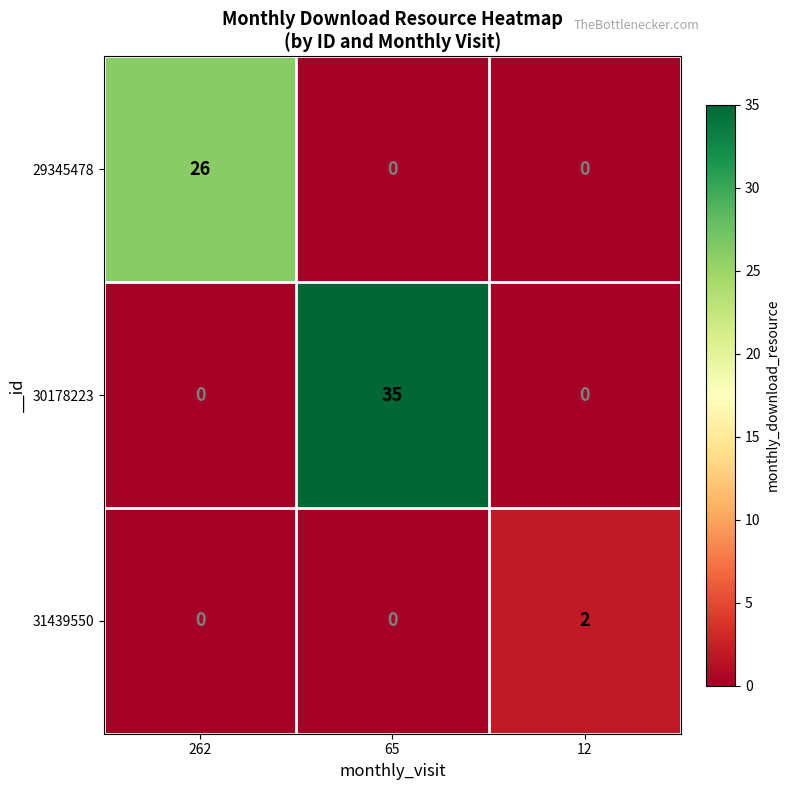

What is the total value across all series at 262?

26